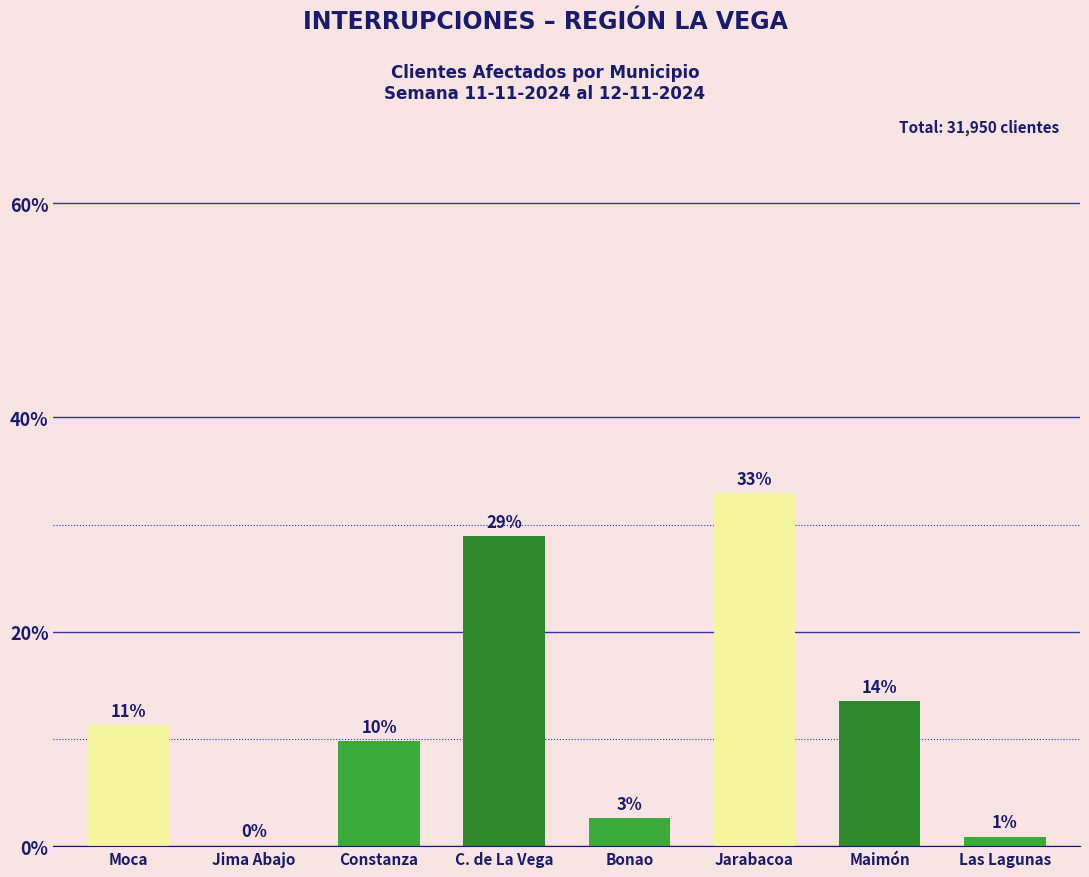

Are the bars horizontal?

No